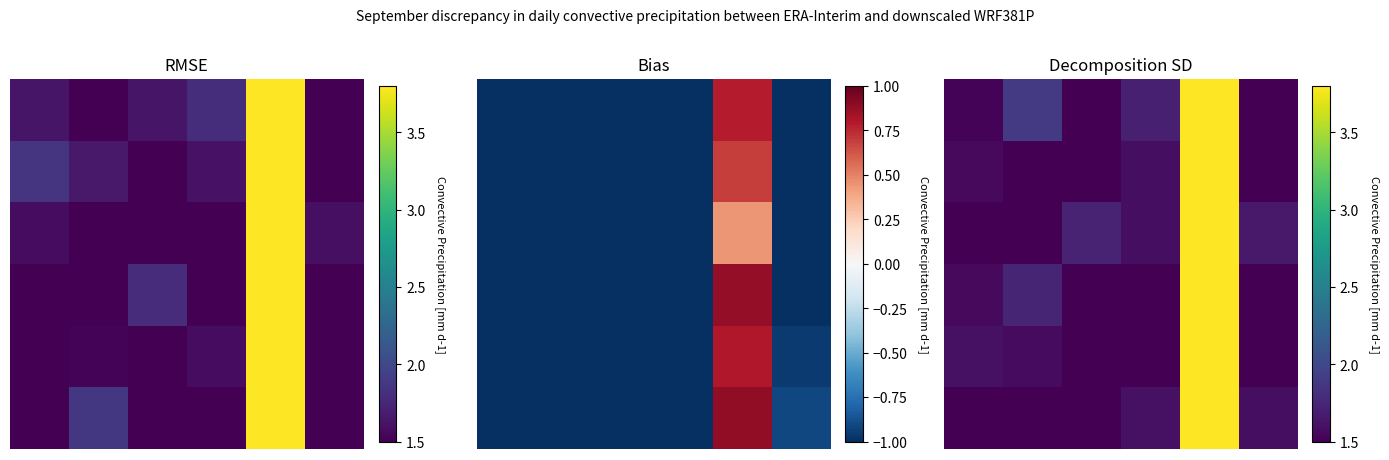

Is it true that 3 equals 1.0 at 5?

False